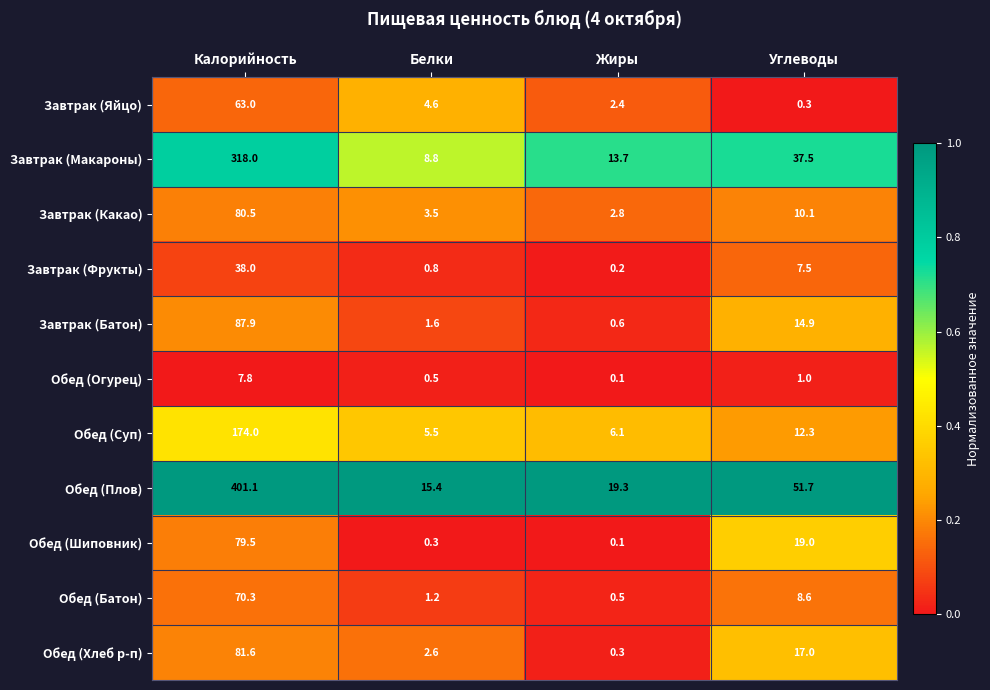

Is it true that Завтрак (Яйцо) equals 6.6 at Белки?

False